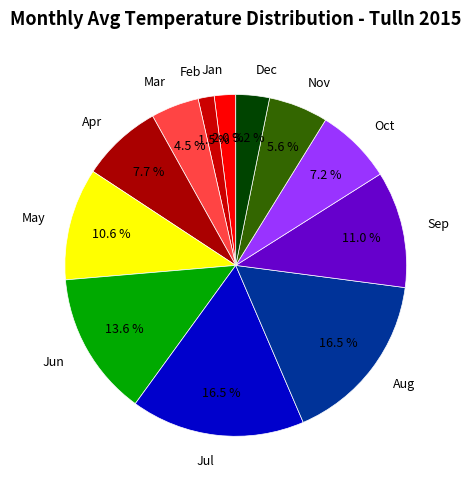

True or false: Jun accounts for 14% of the total.

True